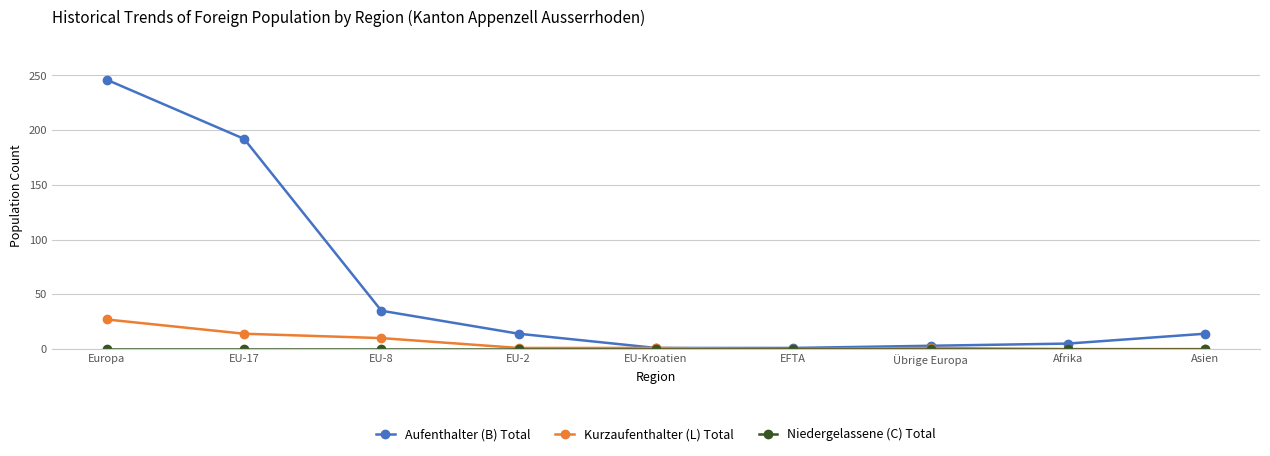

Count the number of categories in the chart.

9